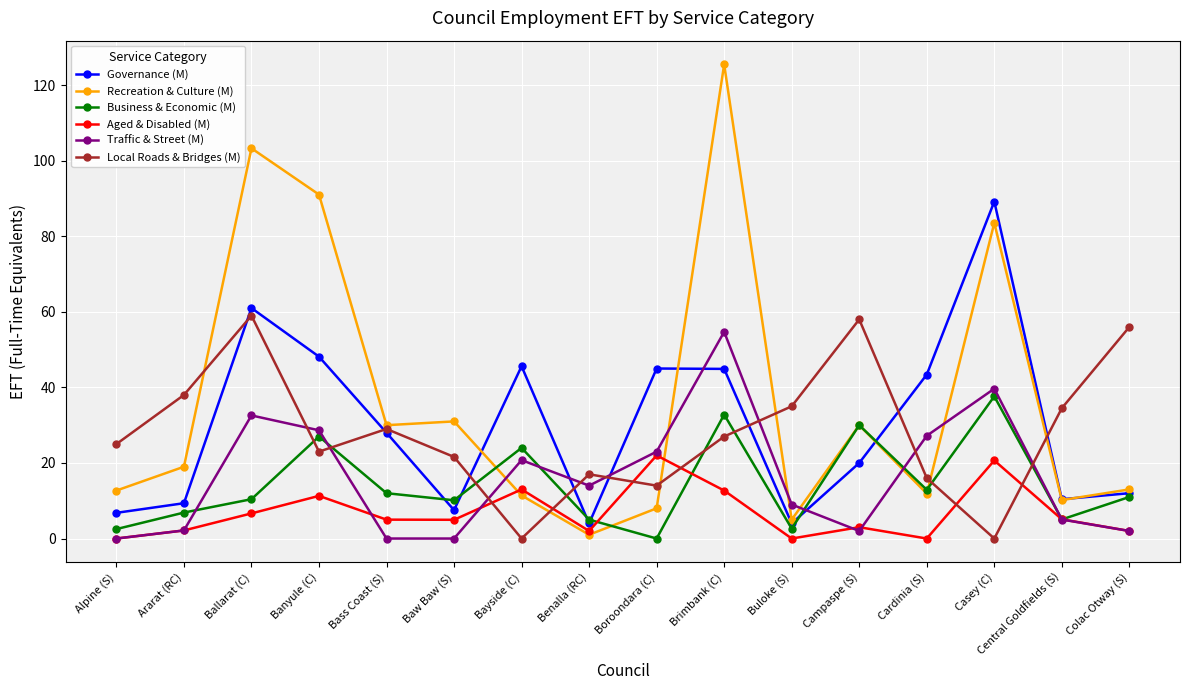

At which label does Aged & Disabled (M) reach its peak?

Boroondara (C)